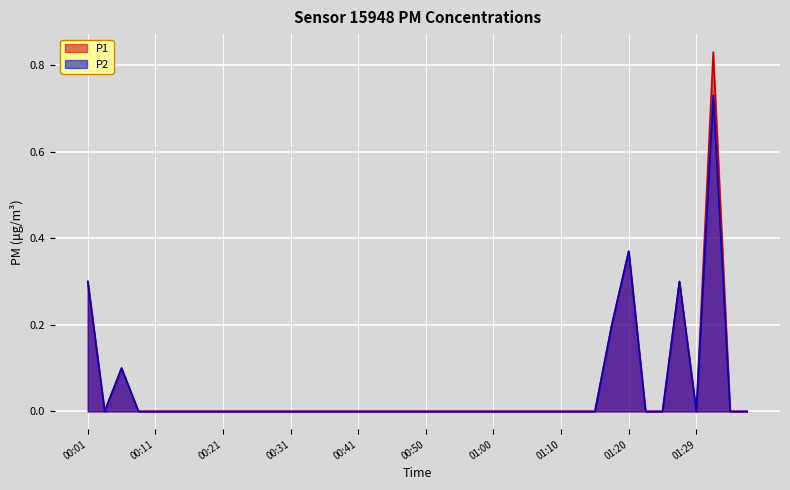

What is the sum of all P1 values?

2.1